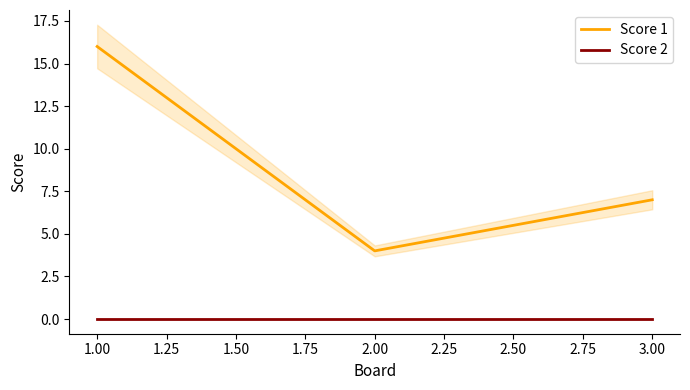

Which series has the largest range (max minus min)?

Score 1